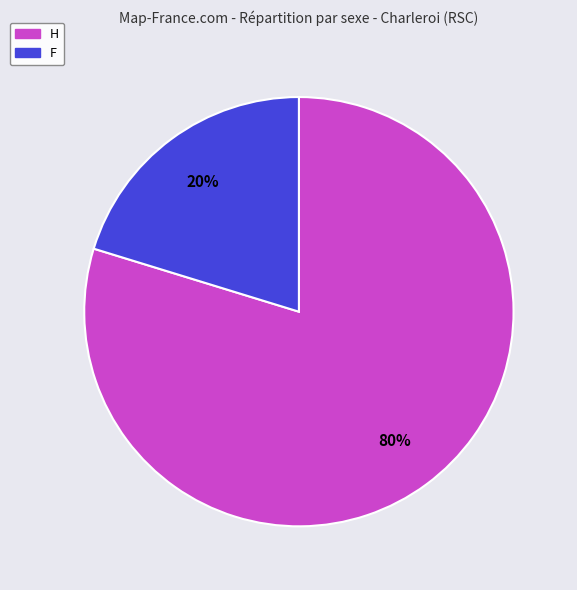

Is there a majority slice in this chart?

Yes